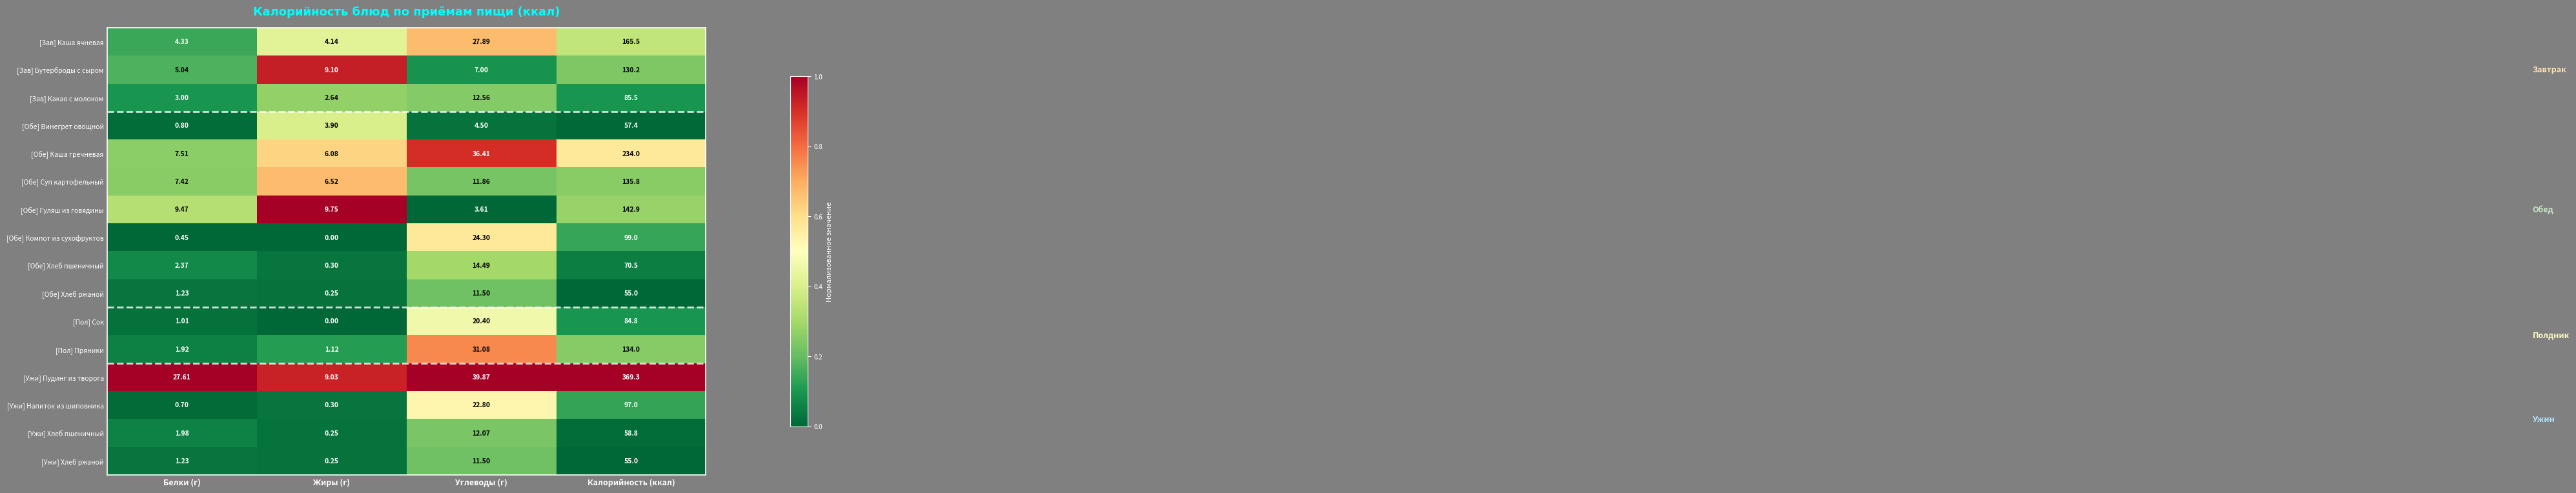

Which series has the widest spread of values?

[Ужи] Пудинг из творога